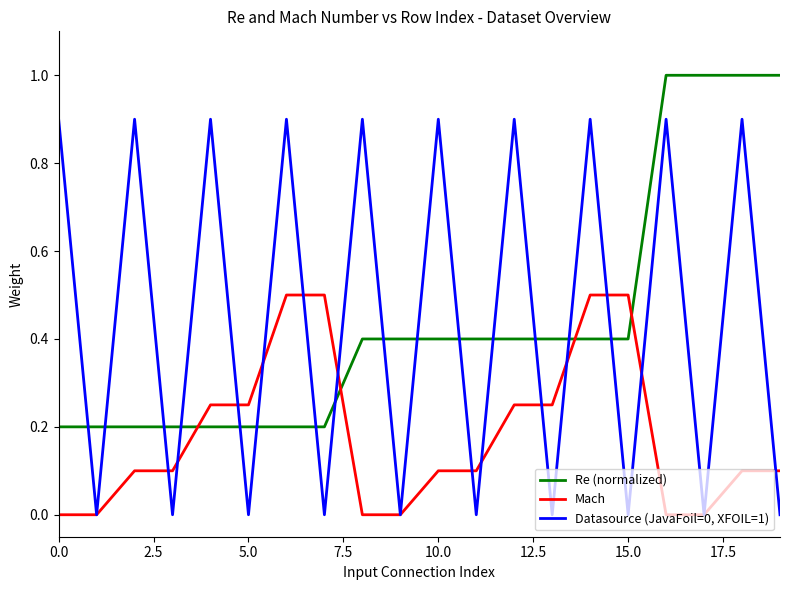

What is the greatest value displayed?

1.0